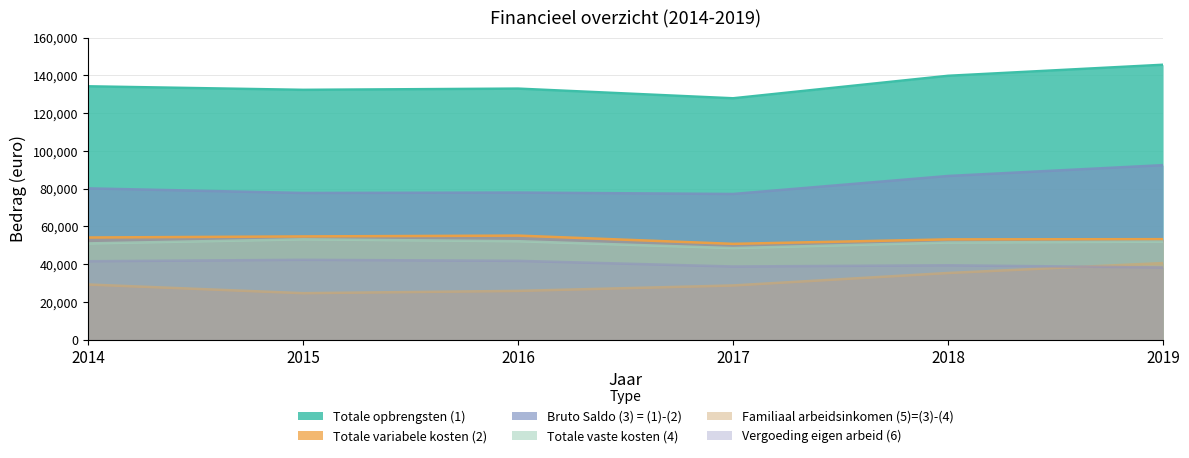

Where is Totale vaste kosten (4) nearest to the value 50800?

2014